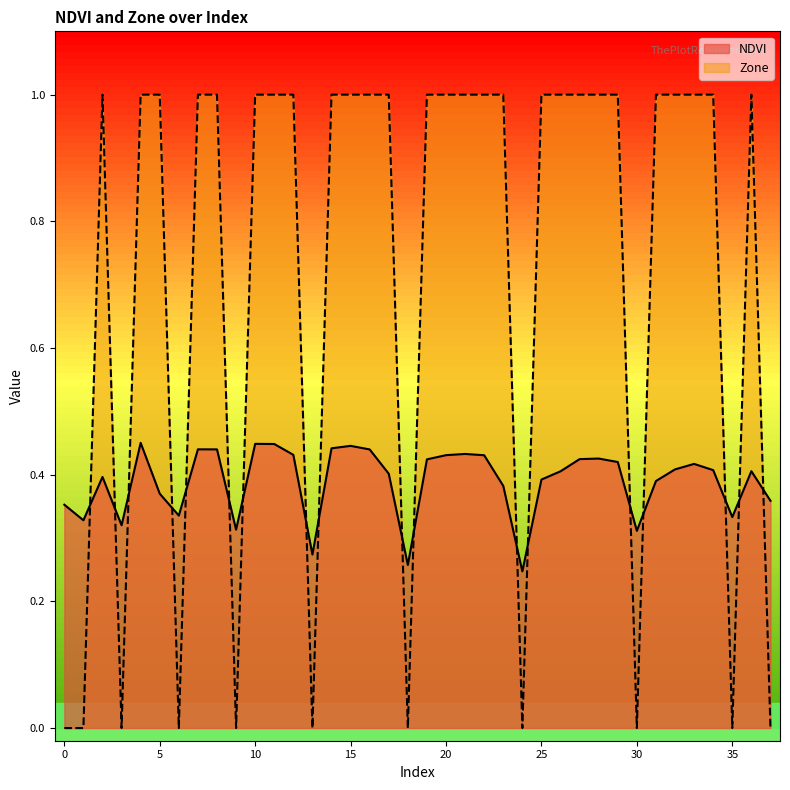

What is the value of the Zone point at the 24th from the left?

1.0